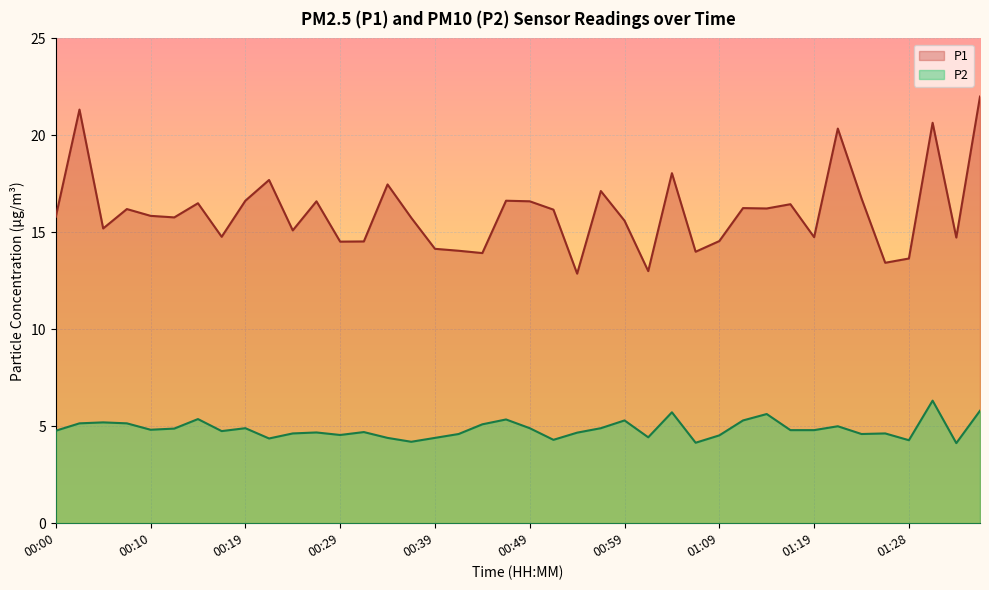

What is the average value of the P1 series?

16.0